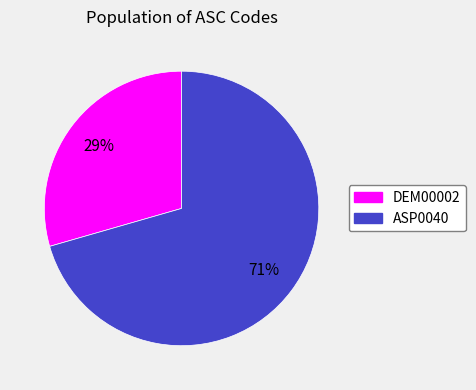

True or false: DEM00002 accounts for 29% of the total.

True